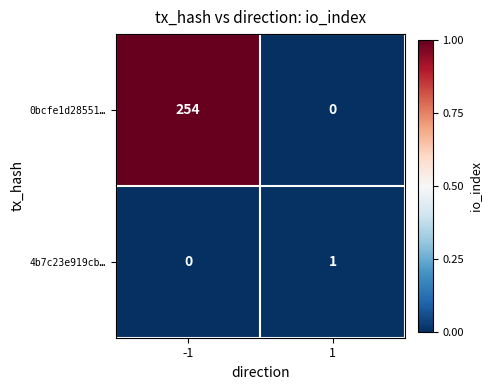

What is the greatest value displayed?

254